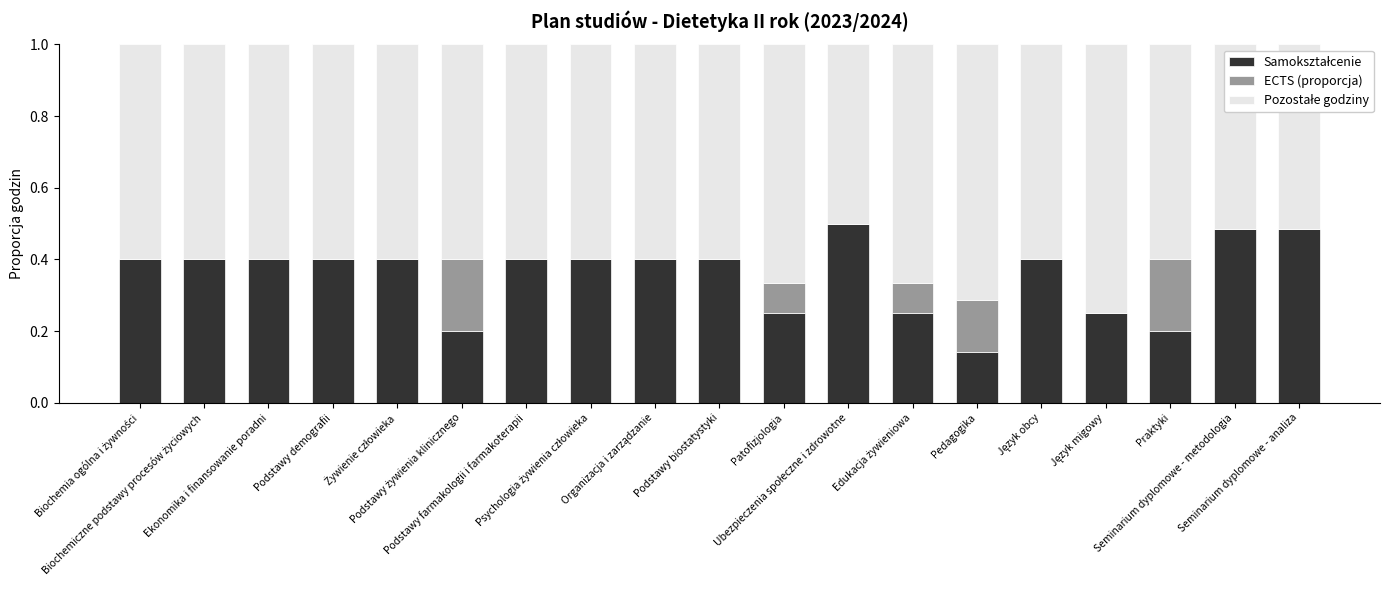

Between Edukacja żywieniowa and Język migowy, which series saw the biggest shift?

ECTS (proporcja)